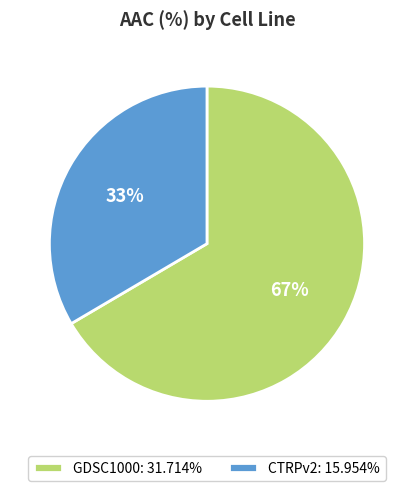

How many segments does this pie chart have?

2